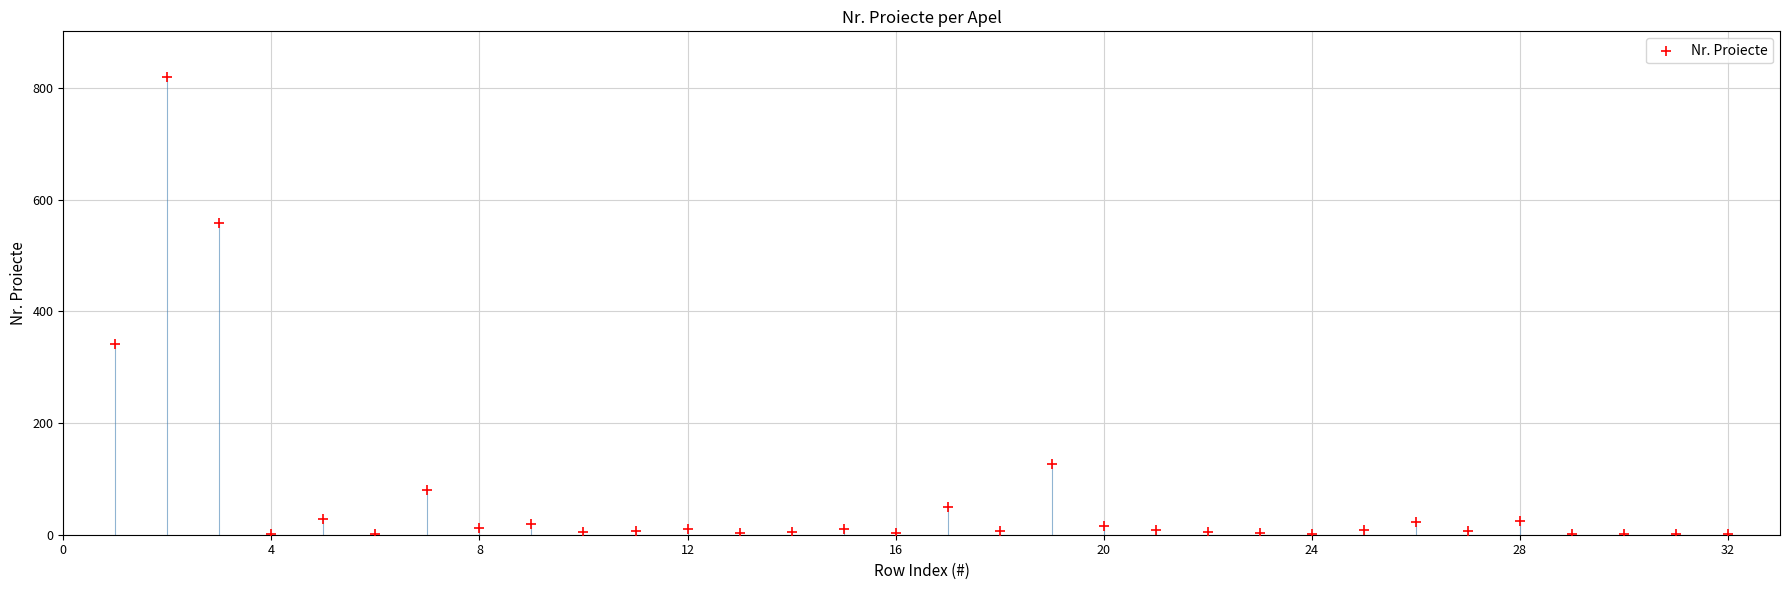

What is the range of X values (max minus min)?

31